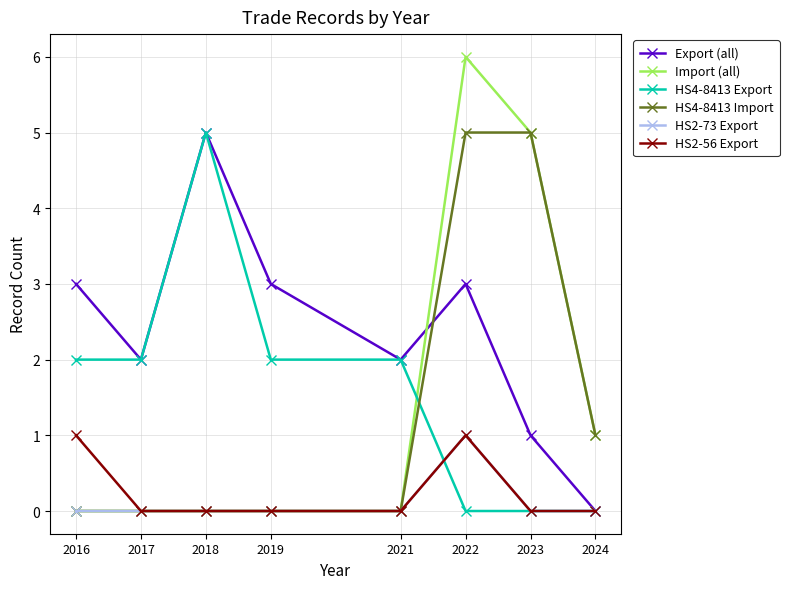

Which series changed the most between 2016 and 2024?

Export (all)